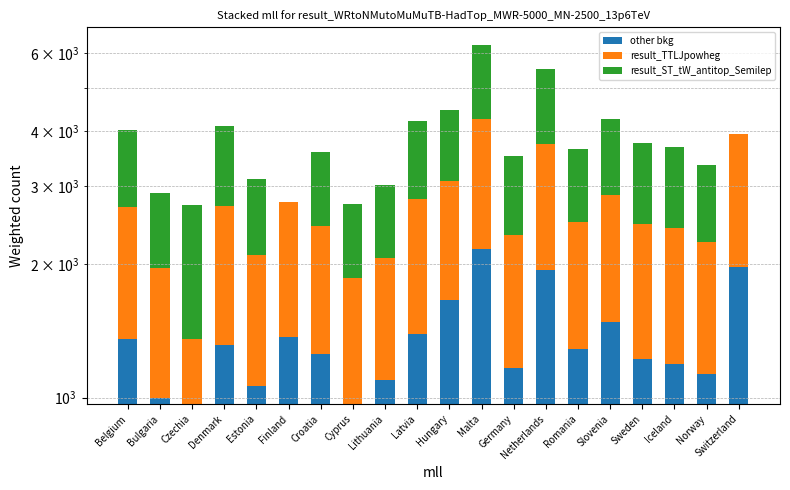

How many groups of bars are there?

20